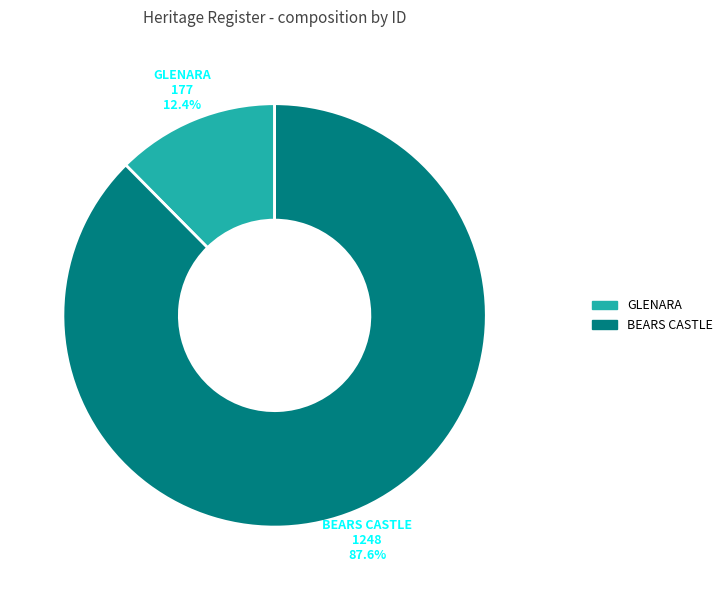

Does BEARS CASTLE account for over 50% of the chart?

Yes